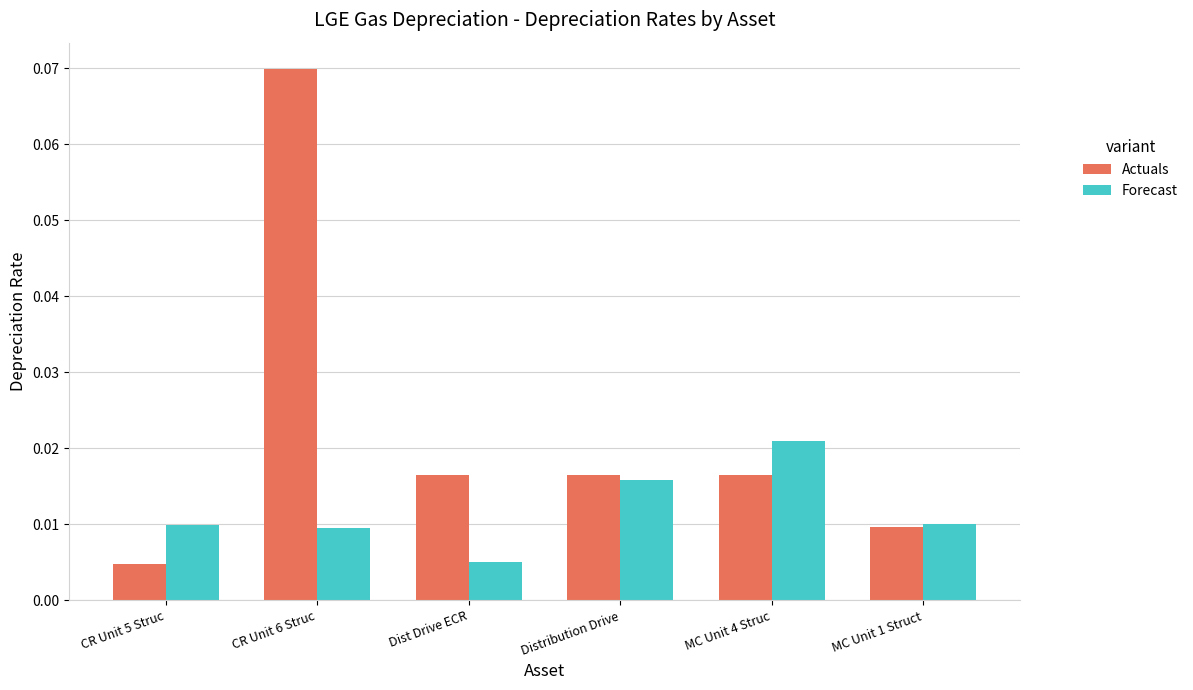

Is the value of Actuals at CR Unit 5 Struc greater than the value of Forecast at CR Unit 5 Struc?

No